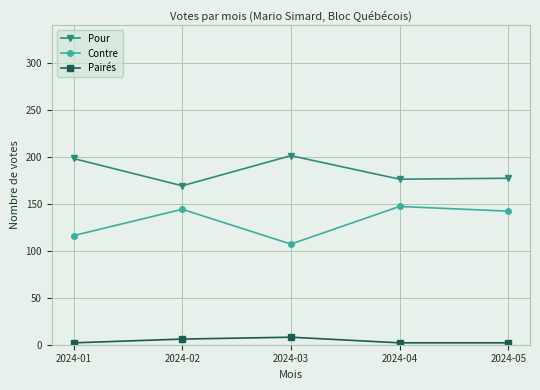

What is the spread (max minus min) of values at 2024-03?

193